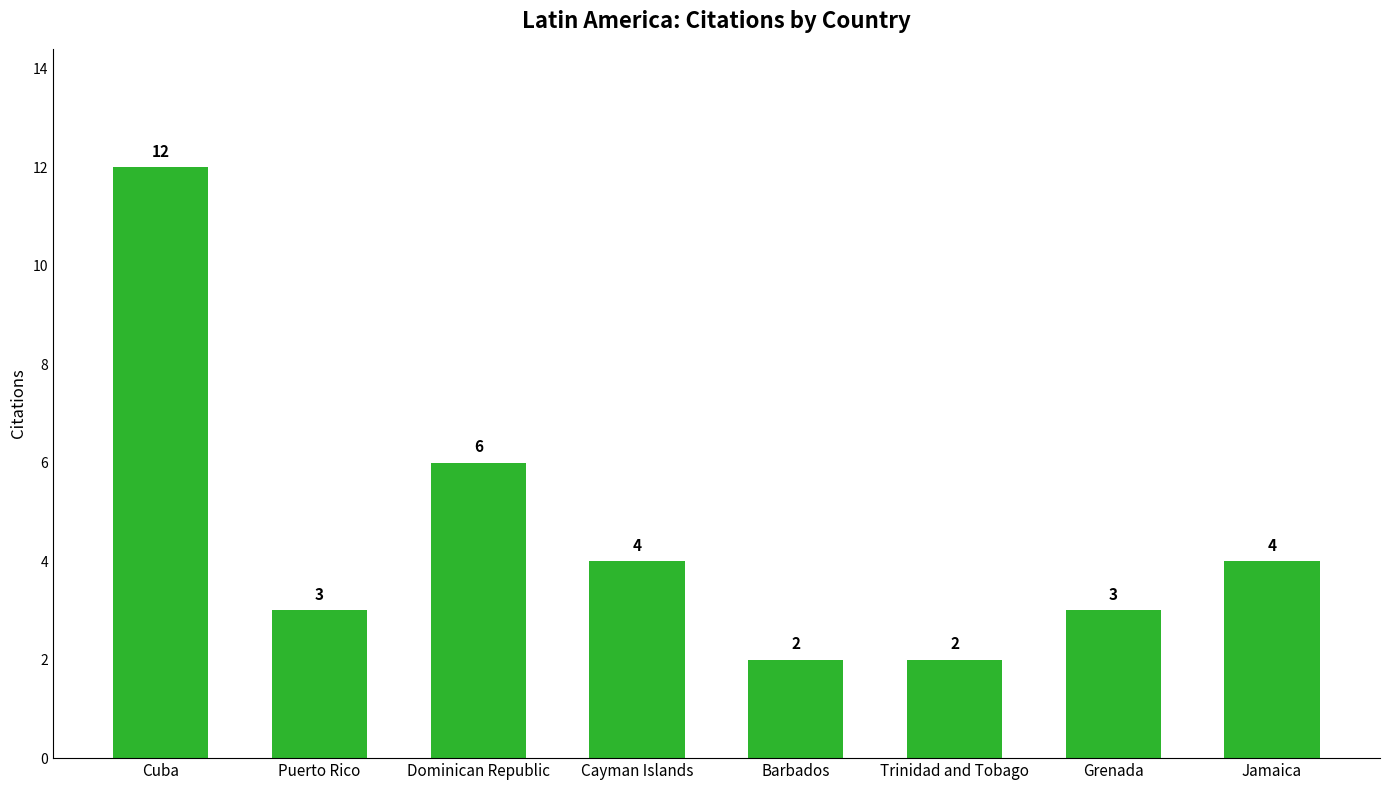

What is the approximate value at Dominican Republic, to the nearest 5?

5